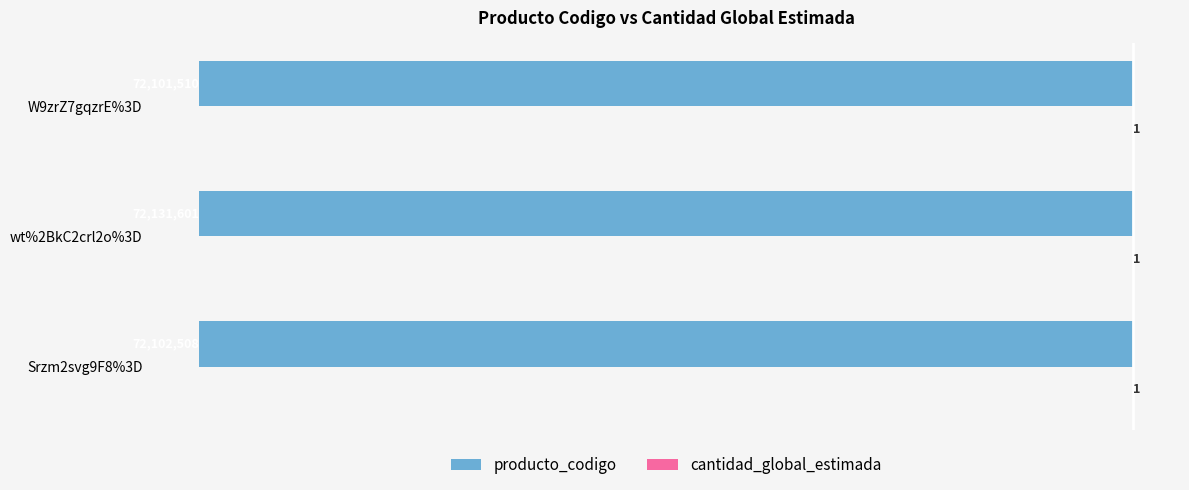

The producto_codigo series shows -7210.3 at Srzm2svg9F8%3D. True or false?

True